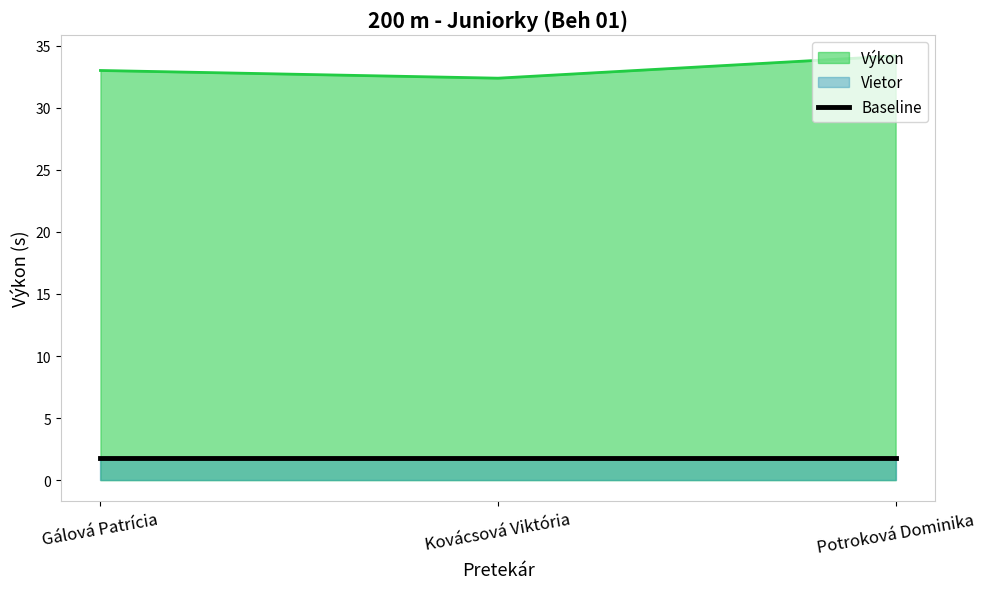

What is the value of the 1st point from the left?

33.0